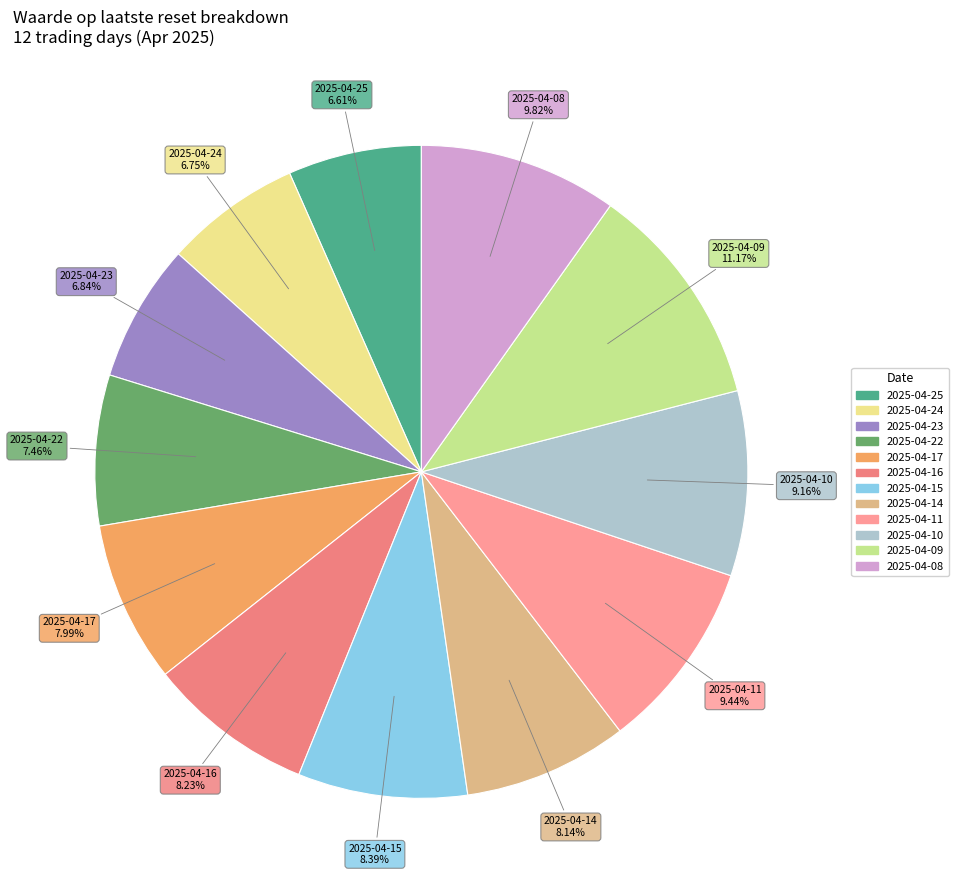

True or false: 2025-04-22 accounts for 1% of the total.

False